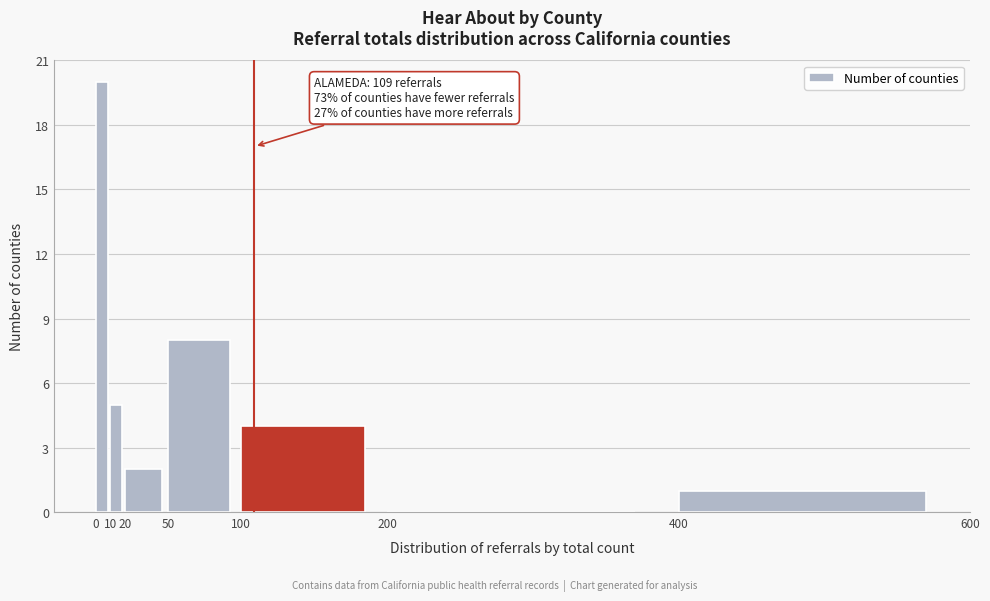

Over which range of the x-axis is the bar tallest?

0 to 10